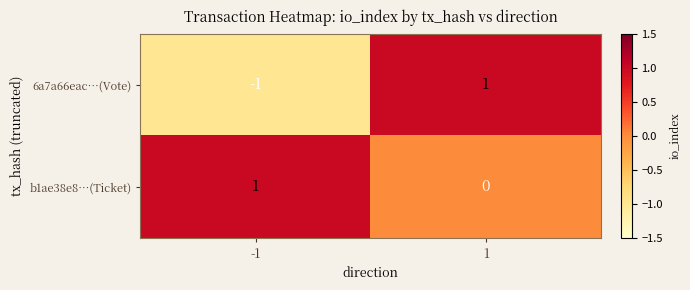

The 6a7a66eac…(Vote) series shows -1 at -1. True or false?

True